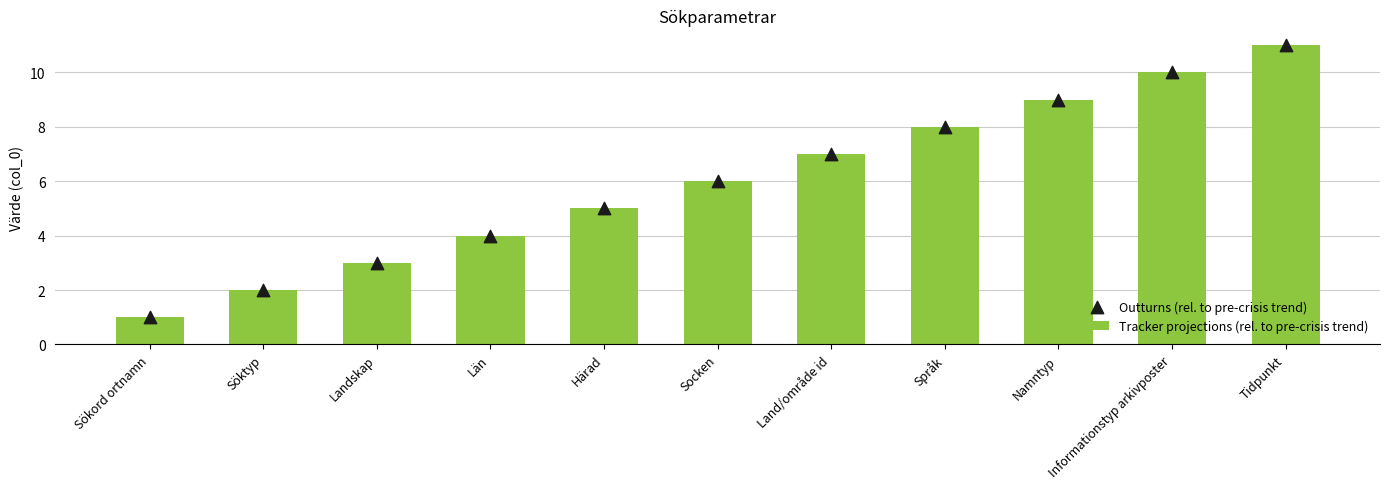

At how many categories does at least one series exceed 5?

6